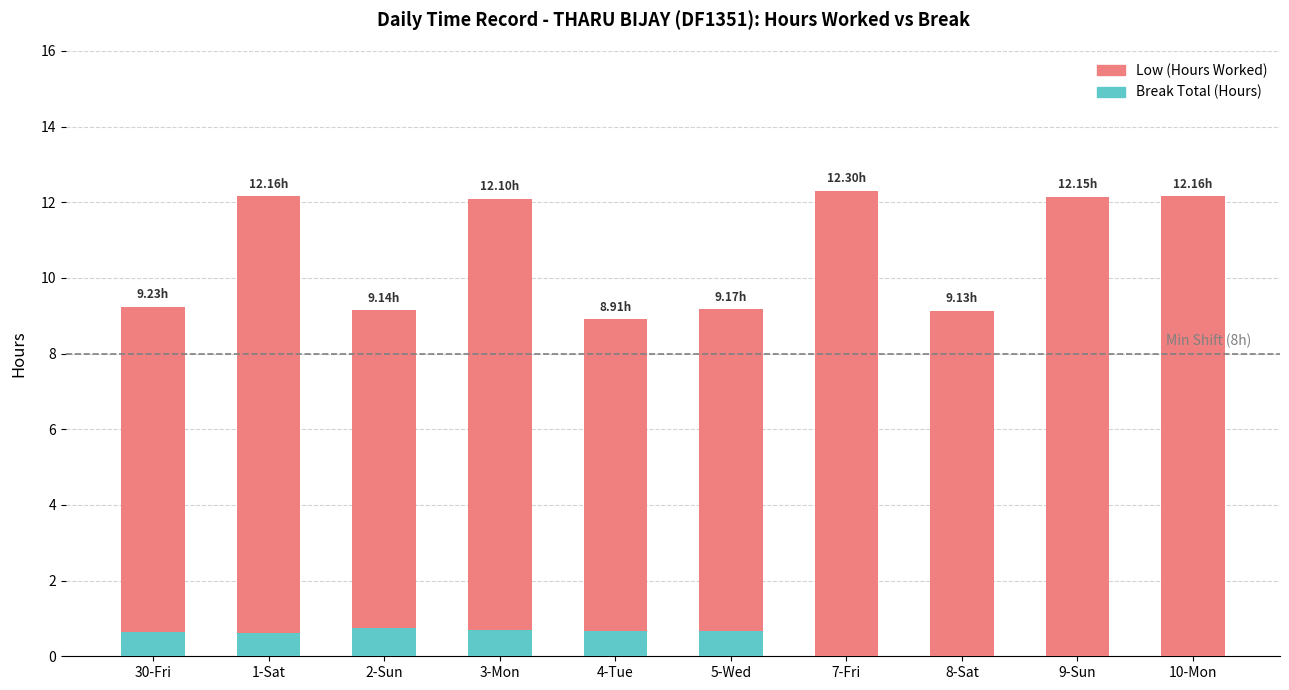

What is the spread (max minus min) of values at 10-Mon?

12.2